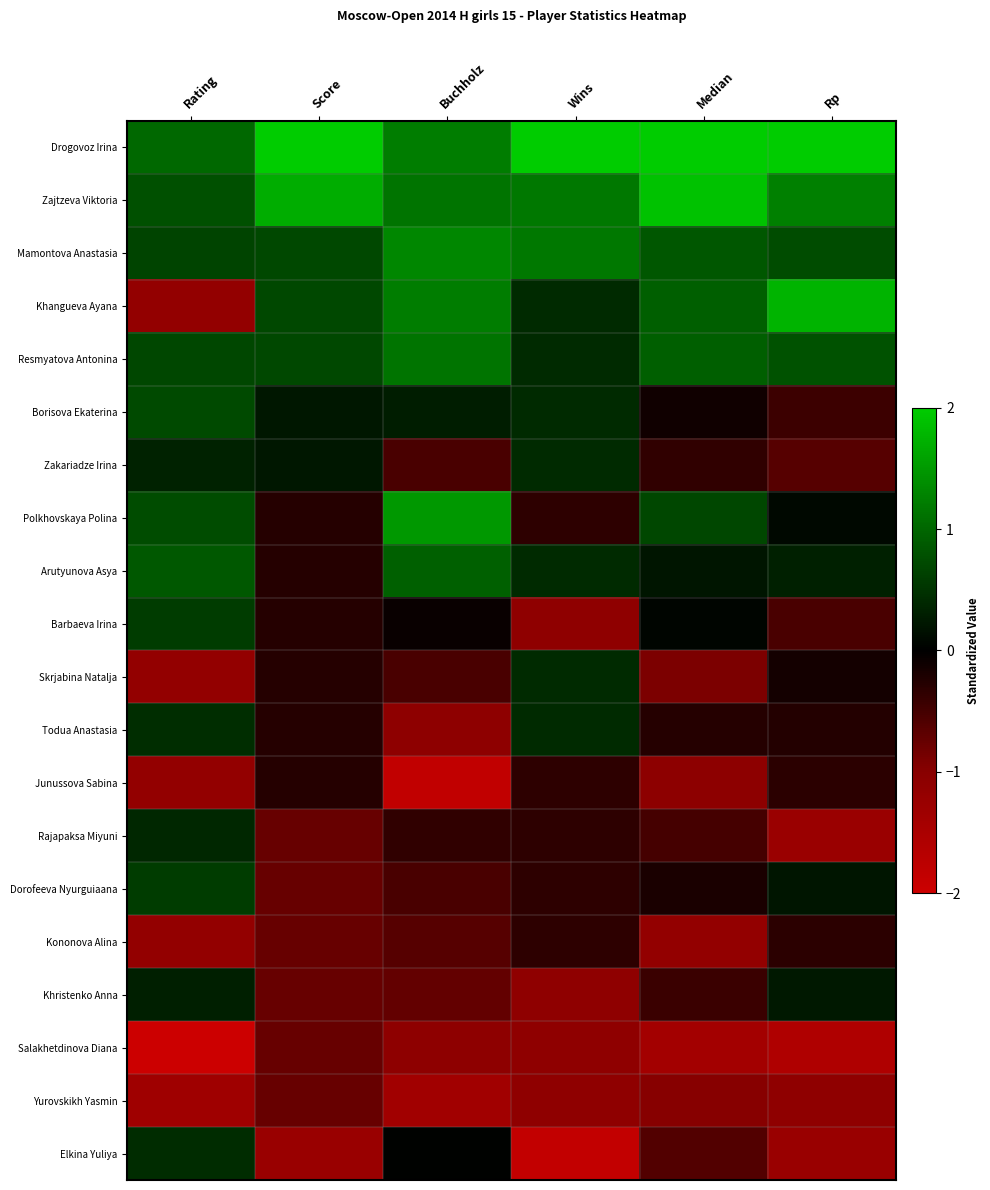

Reading left to right, extract all data points from this chart.

Drogovoz Irina: Rating=1.0	Score=3.2	Buchholz=1.2	Wins=2.7	Median=2.5	Rp=2.4
Zajtzeva Viktoria: Rating=0.8	Score=1.7	Buchholz=1.1	Wins=1.2	Median=1.9	Rp=1.3
Mamontova Anastasia: Rating=0.7	Score=0.7	Buchholz=1.3	Wins=1.2	Median=0.9	Rp=0.7
Khangueva Ayana: Rating=-1.2	Score=0.7	Buchholz=1.2	Wins=0.4	Median=0.9	Rp=1.8
Resmyatova Antonina: Rating=0.7	Score=0.7	Buchholz=1.1	Wins=0.4	Median=0.9	Rp=0.8
Borisova Ekaterina: Rating=0.7	Score=0.2	Buchholz=0.3	Wins=0.4	Median=-0.1	Rp=-0.4
Zakariadze Irina: Rating=0.3	Score=0.2	Buchholz=-0.5	Wins=0.4	Median=-0.4	Rp=-0.6
Polkhovskaya Polina: Rating=0.7	Score=-0.3	Buchholz=1.5	Wins=-0.3	Median=0.7	Rp=0.1
Arutyunova Asya: Rating=0.9	Score=-0.3	Buchholz=0.9	Wins=0.4	Median=0.2	Rp=0.3
Barbaeva Irina: Rating=0.6	Score=-0.3	Buchholz=-0.1	Wins=-1.1	Median=0.0	Rp=-0.5
Skrjabina Natalja: Rating=-1.2	Score=-0.3	Buchholz=-0.5	Wins=0.4	Median=-0.9	Rp=-0.1
Todua Anastasia: Rating=0.4	Score=-0.3	Buchholz=-1.1	Wins=0.4	Median=-0.3	Rp=-0.3
Junussova Sabina: Rating=-1.2	Score=-0.3	Buchholz=-1.8	Wins=-0.3	Median=-1.1	Rp=-0.3
Rajapaksa Miyuni: Rating=0.4	Score=-0.8	Buchholz=-0.4	Wins=-0.3	Median=-0.5	Rp=-1.3
Dorofeeva Nyurguiaana: Rating=0.6	Score=-0.8	Buchholz=-0.5	Wins=-0.3	Median=-0.2	Rp=0.2
Kononova Alina: Rating=-1.2	Score=-0.8	Buchholz=-0.6	Wins=-0.3	Median=-1.2	Rp=-0.3
Khristenko Anna: Rating=0.3	Score=-0.8	Buchholz=-0.7	Wins=-1.1	Median=-0.4	Rp=0.2
Salakhetdinova Diana: Rating=-2.6	Score=-0.8	Buchholz=-1.1	Wins=-1.1	Median=-1.4	Rp=-1.6
Yurovskikh Yasmin: Rating=-1.3	Score=-0.8	Buchholz=-1.4	Wins=-1.1	Median=-1.0	Rp=-1.1
Elkina Yuliya: Rating=0.4	Score=-1.3	Buchholz=0.0	Wins=-1.9	Median=-0.6	Rp=-1.3